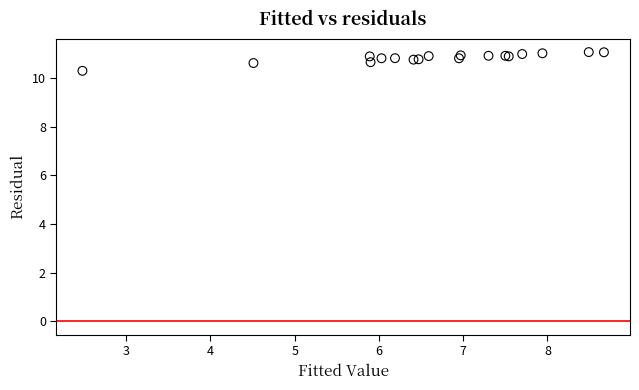

What Y value in the scatter plot is closest to 10?

10.3